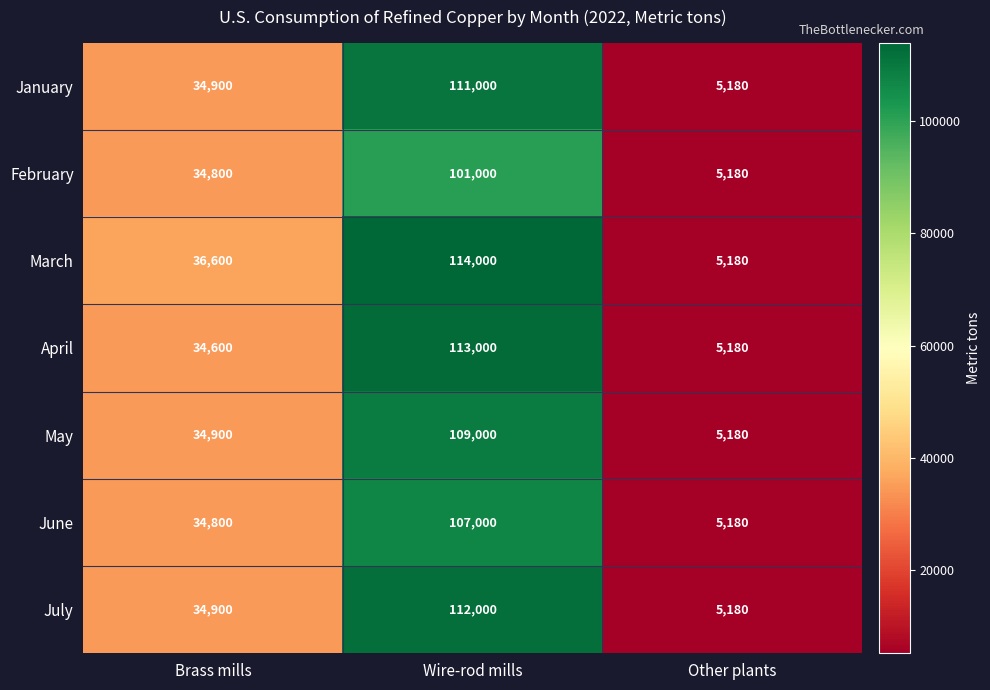

How many categories are shown in the chart?

3